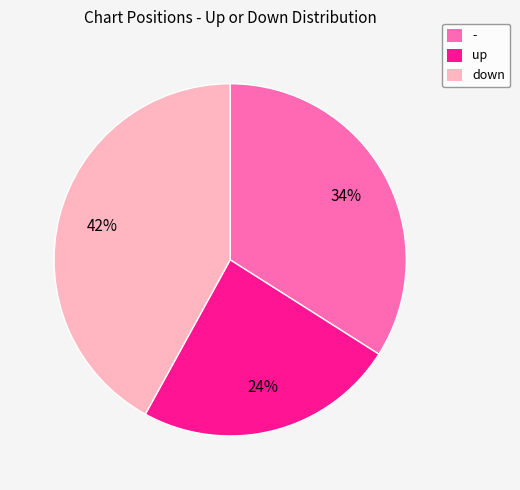

Which slice is the smallest?

up